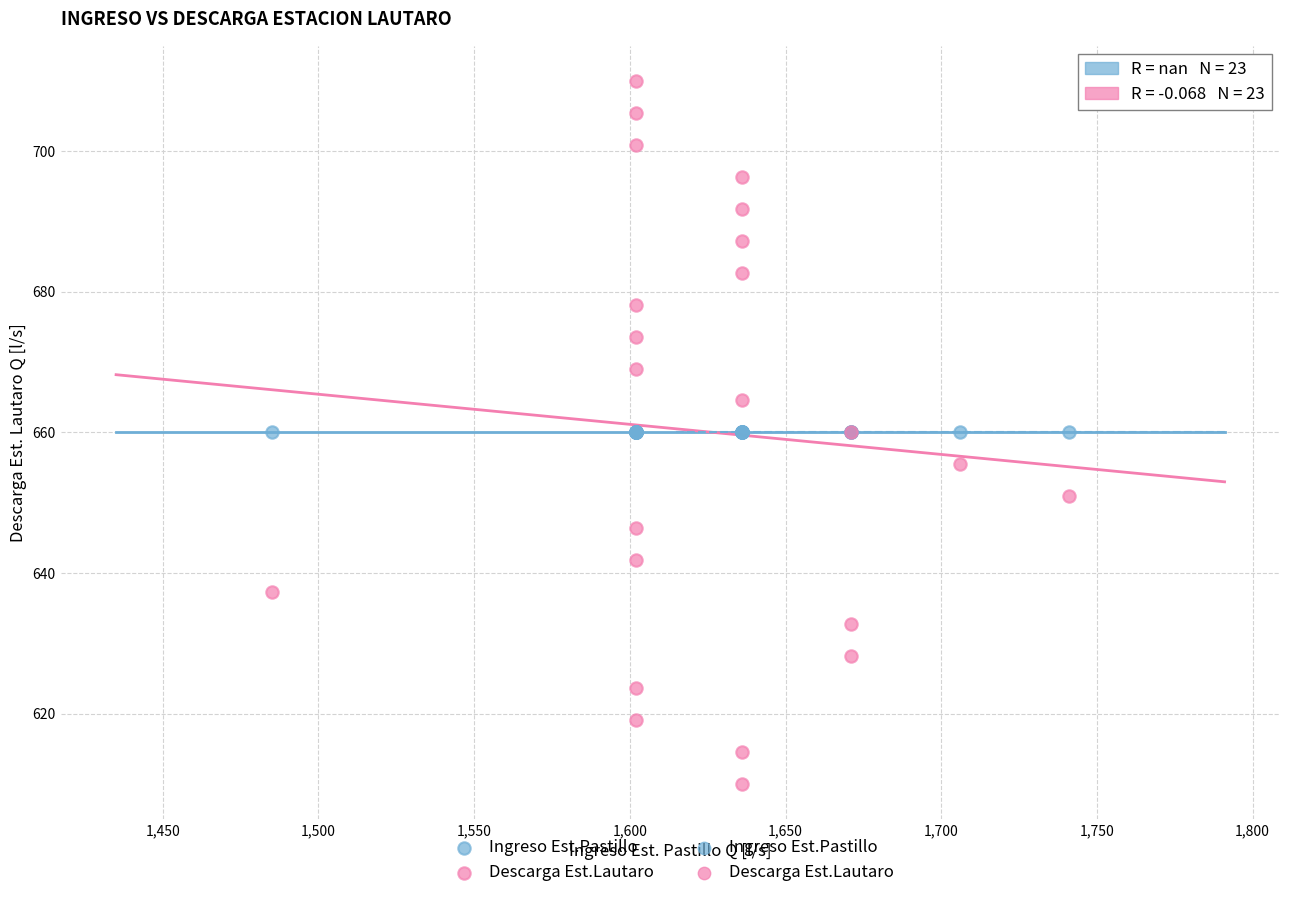

Which series reaches the minimum Y coordinate?

Descarga Est.Lautaro